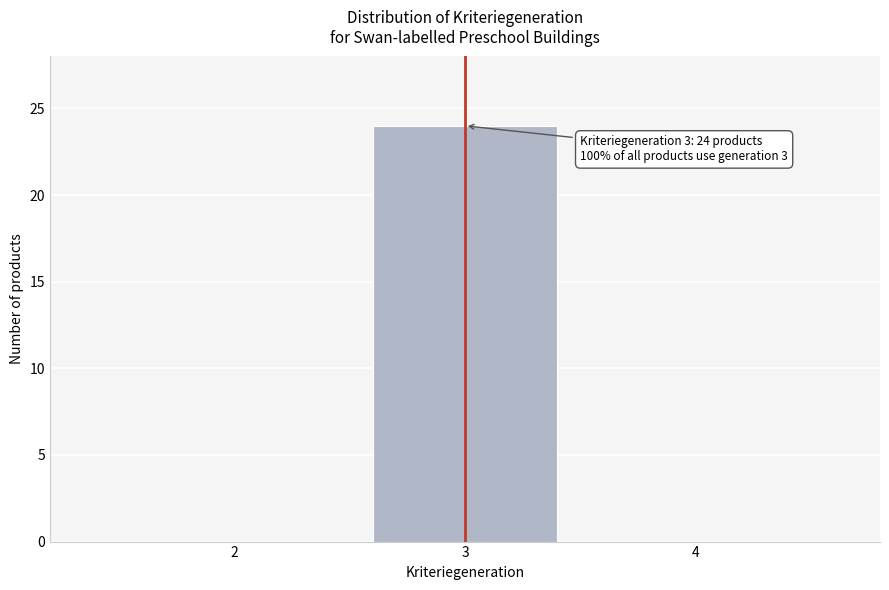

Reading left to right, what are all the values shown in this chart?

2=0	3=24	4=0